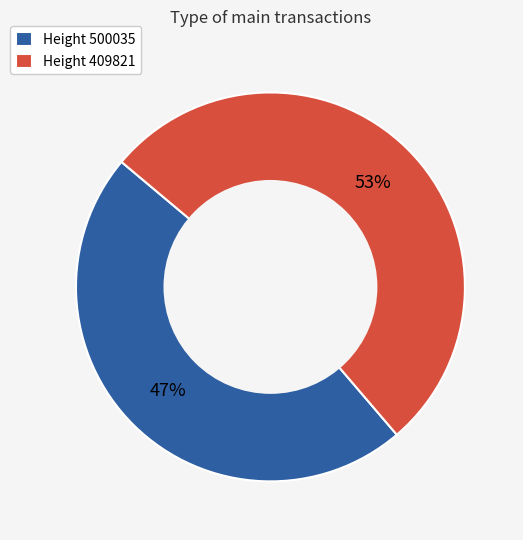

To the nearest percent, what is the average slice percentage?

50%